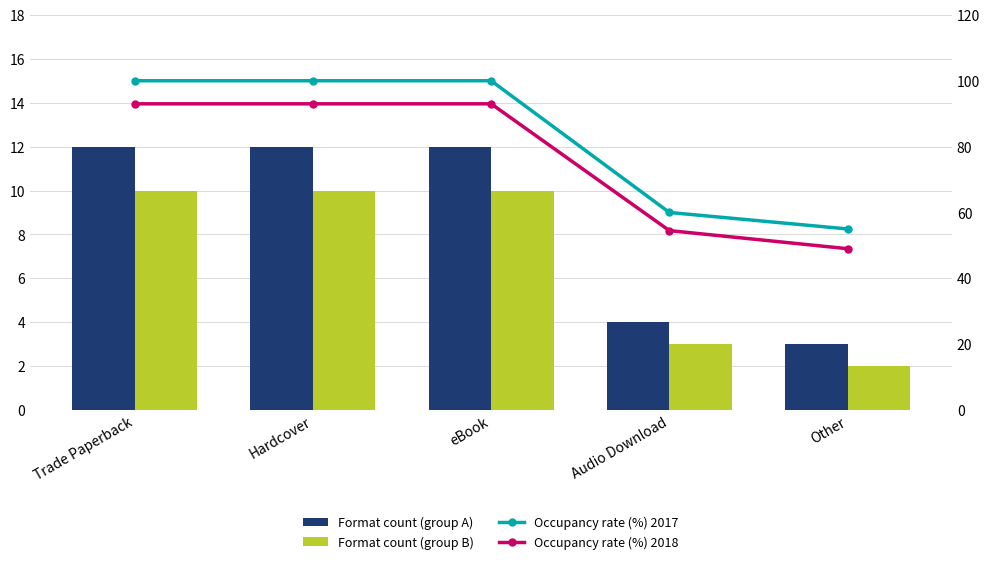

Which has a higher value, Hardcover or Other?

Hardcover